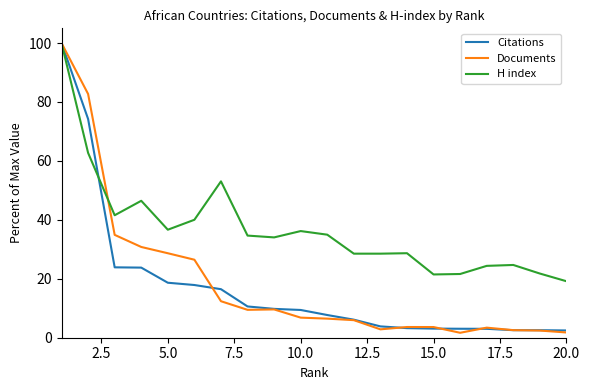

What is the highest value of the H index series?

100.0